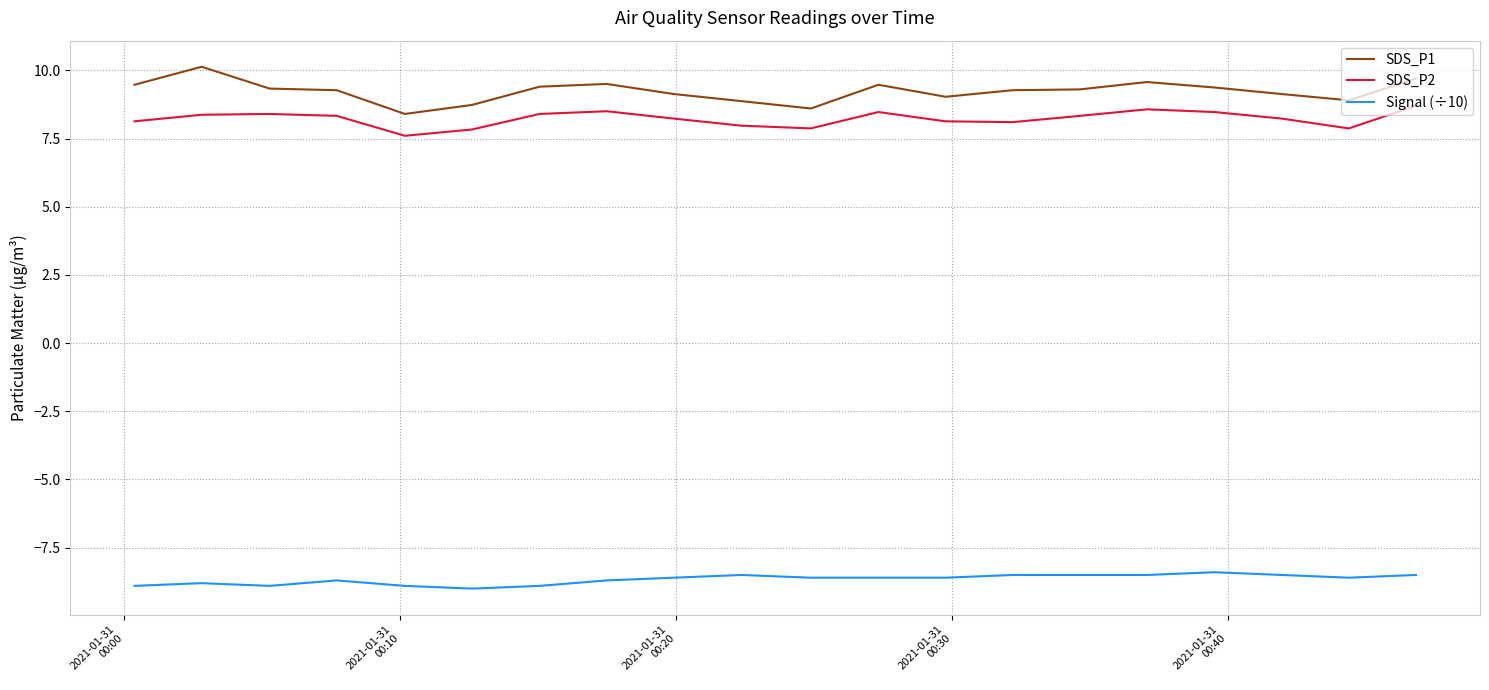

Which series has the largest range (max minus min)?

SDS_P1